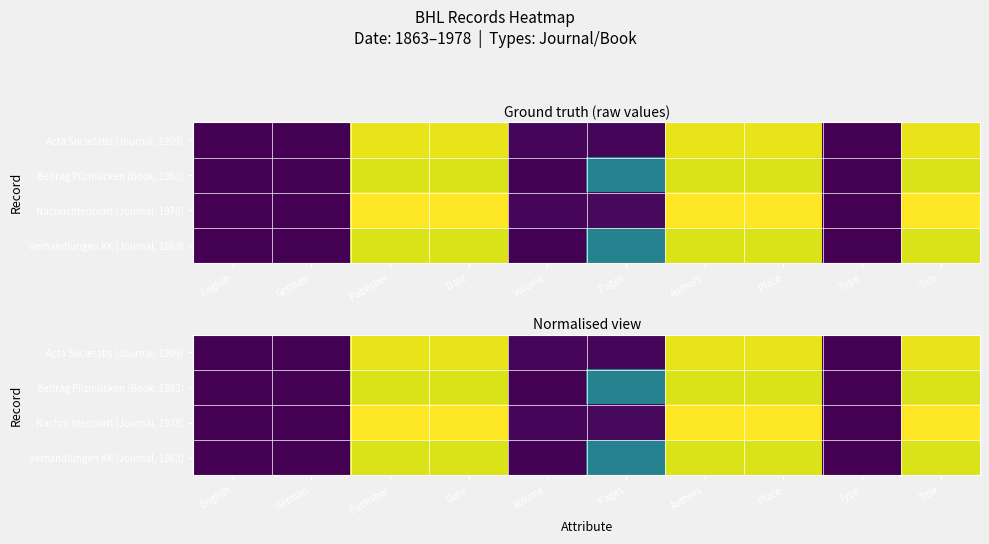

Rank the series at Type from lowest to highest value.

Beitrag Pilzmücken (Book, 1863), Acta Societatis (Journal, 1909), Nachrichtenblatt (Journal, 1978), Verhandlungen KK (Journal, 1863)